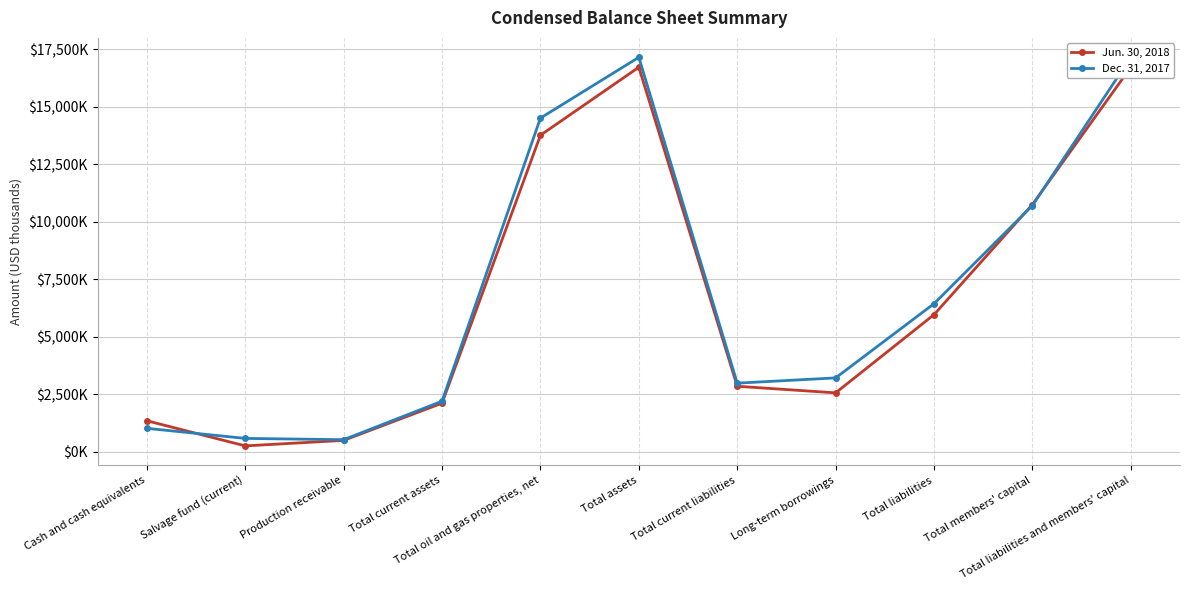

How many interior local valleys does the Dec. 31, 2017 series have?

2